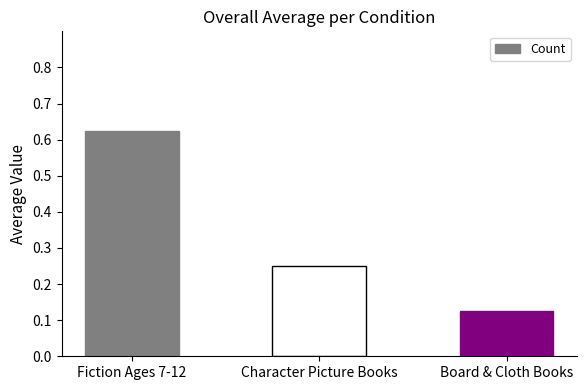

What is the label of the 3rd bar from the right?

Fiction Ages 7-12